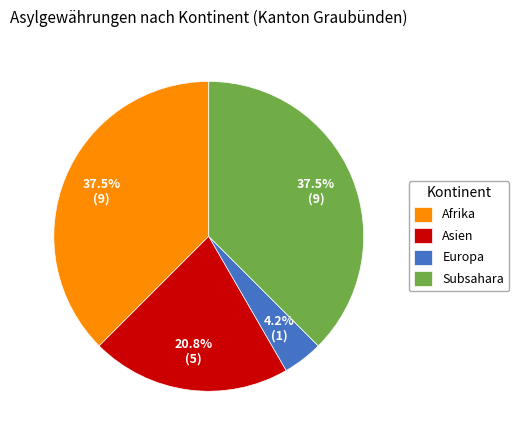

True or false: Asien accounts for 21% of the total.

True